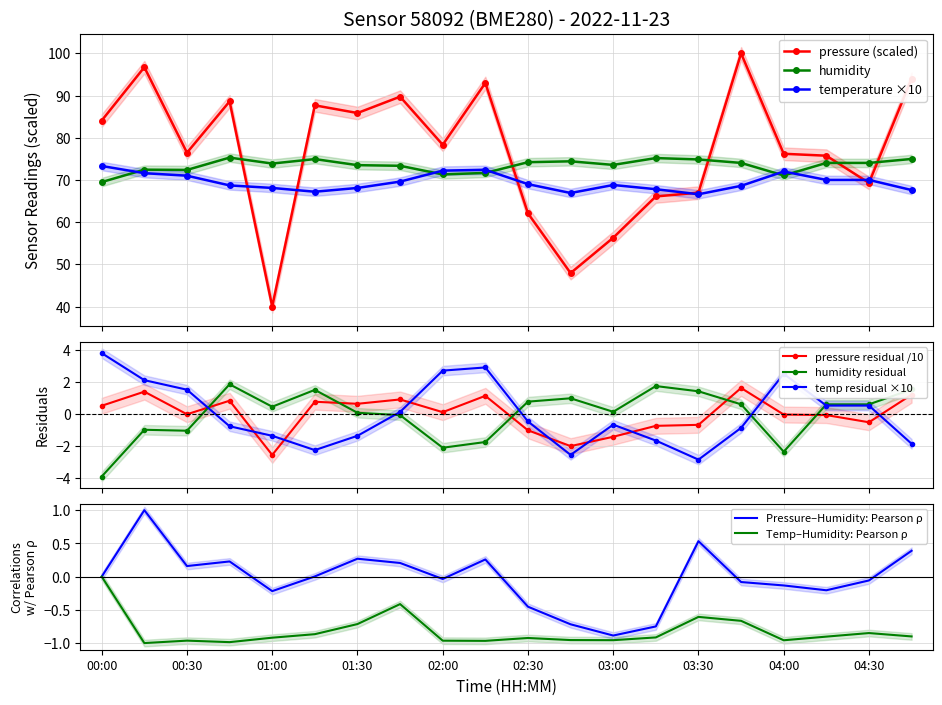

What is the minimum value shown in the chart?

40.0